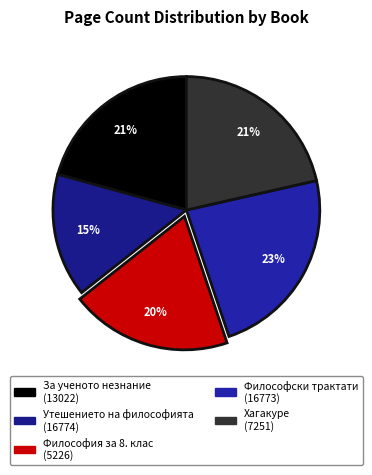

What is the smallest slice in the pie chart?

Утешението на философията (16774)